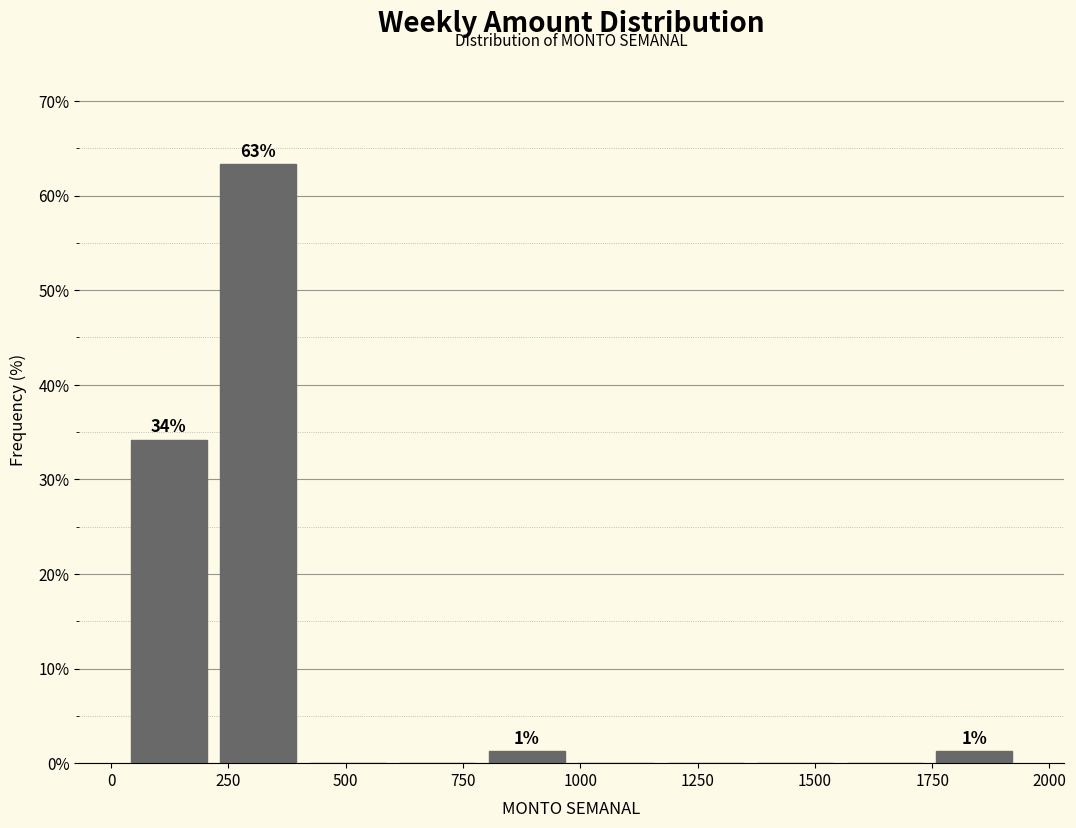

Read against the x-axis, roughly where is the centre of the tallest bar?

300